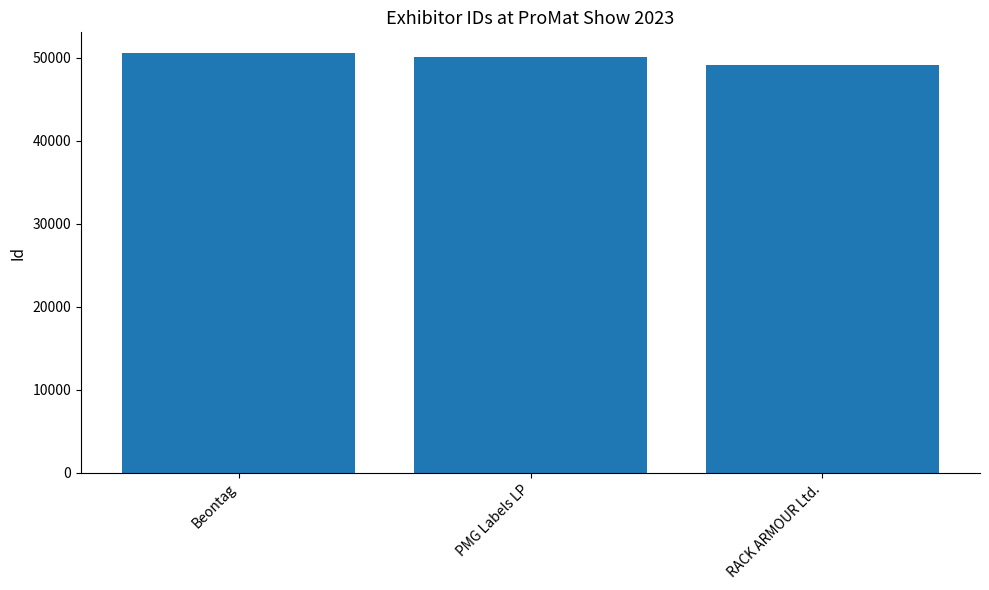

What is the label of the 1st bar from the right?

RACK ARMOUR Ltd.